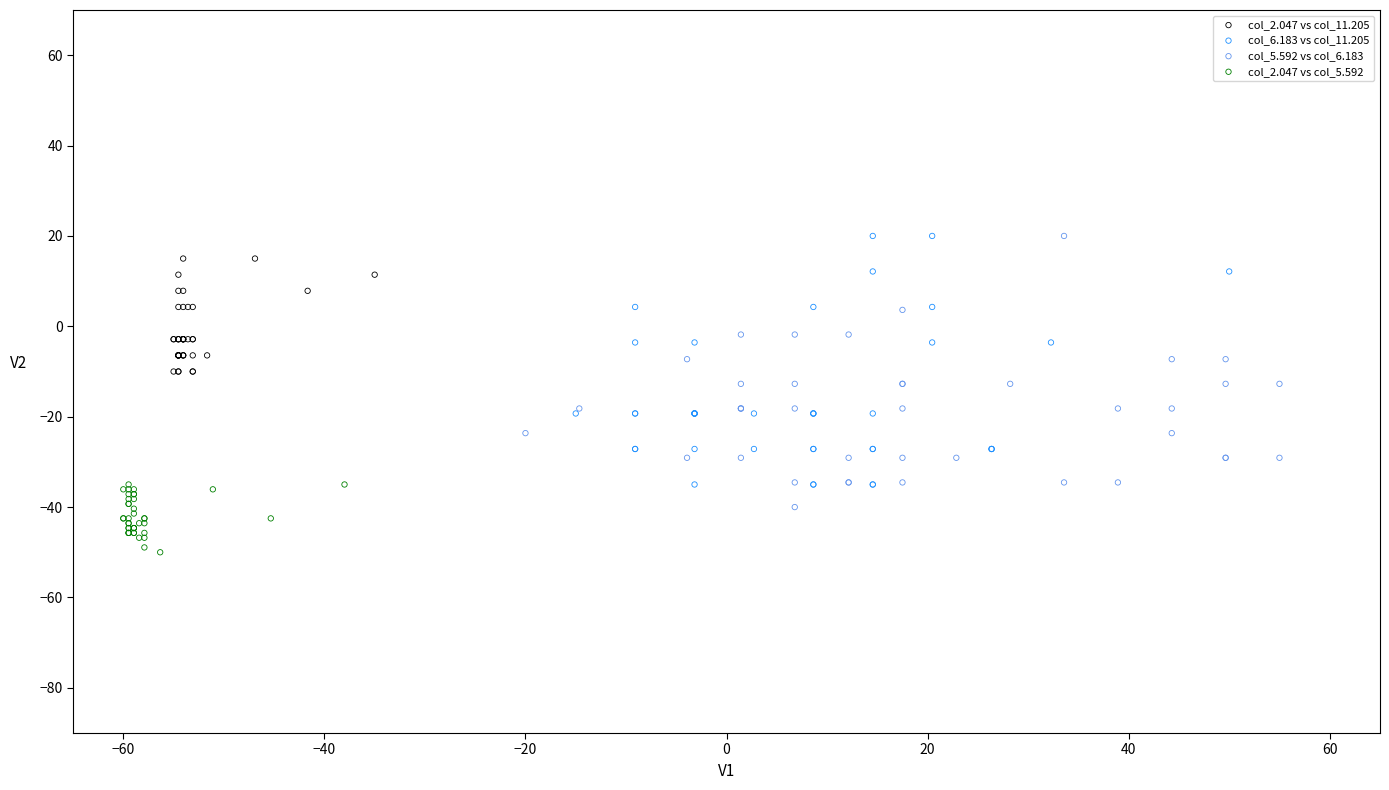

Which series reaches the minimum Y coordinate?

col_2.047 vs col_5.592